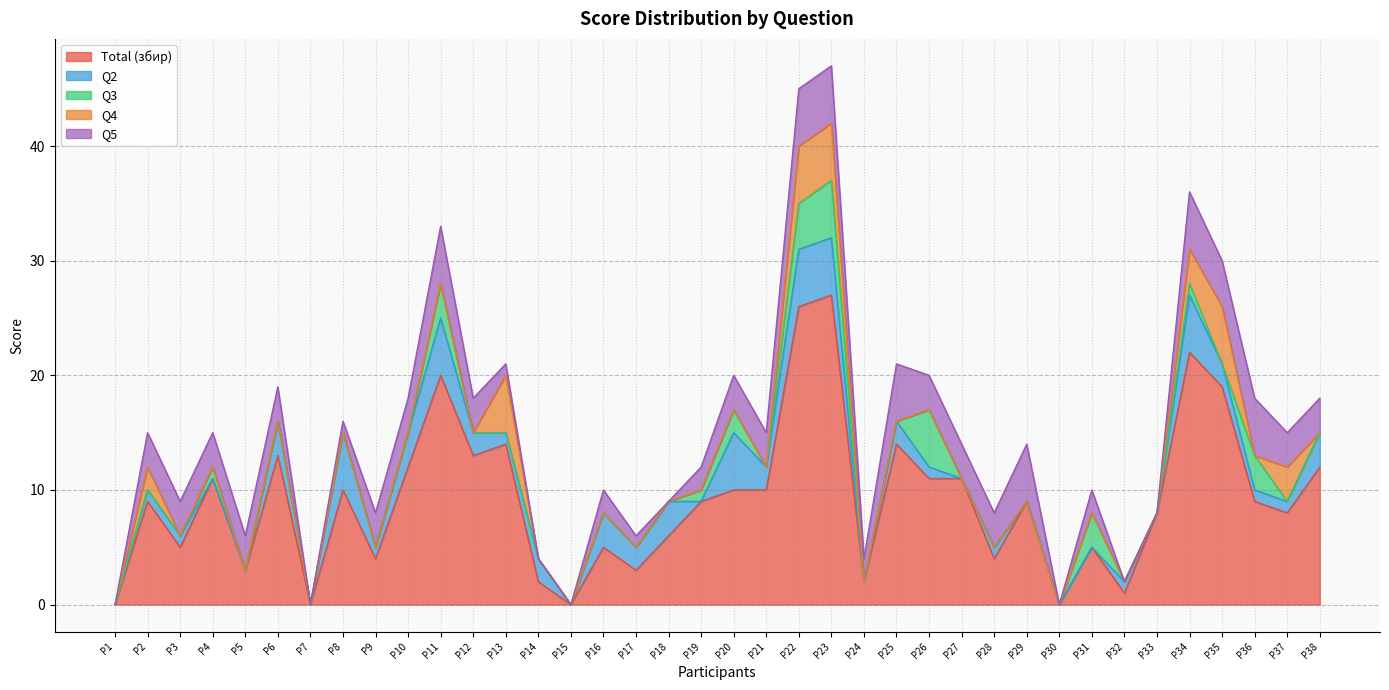

Which series has the largest total across all categories?

збир